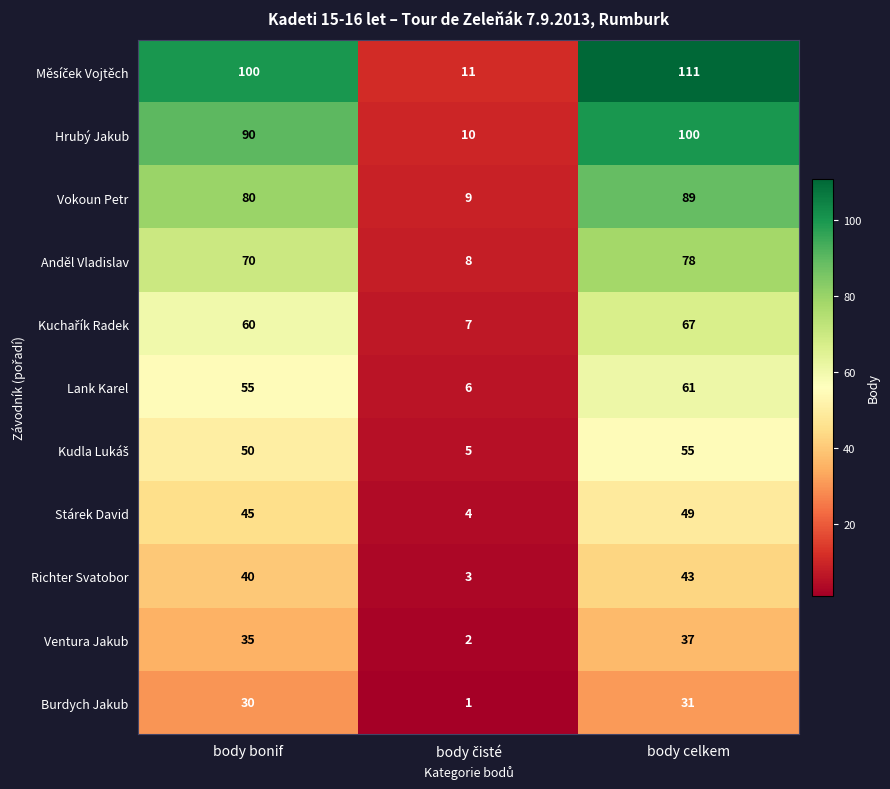

True or false: Stárek David has a value of 11 at body bonif.

False